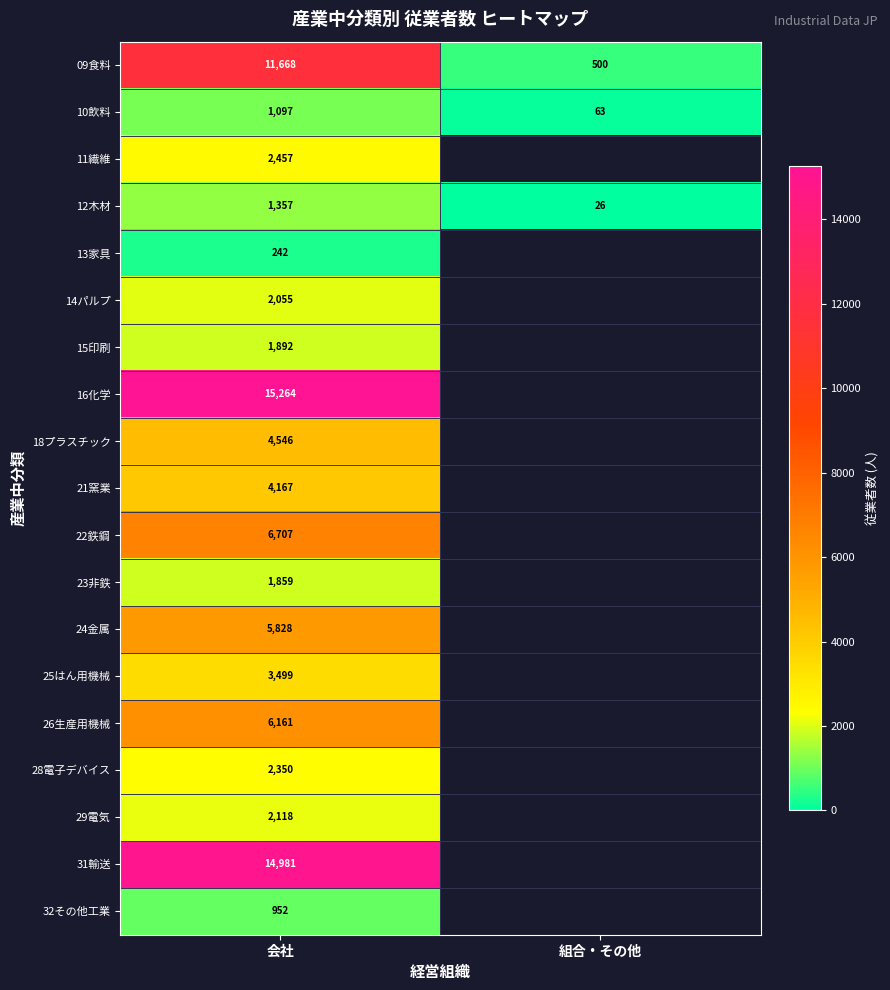

True or false: 18プラスチック has a value of 2157.2 at 会社.

False